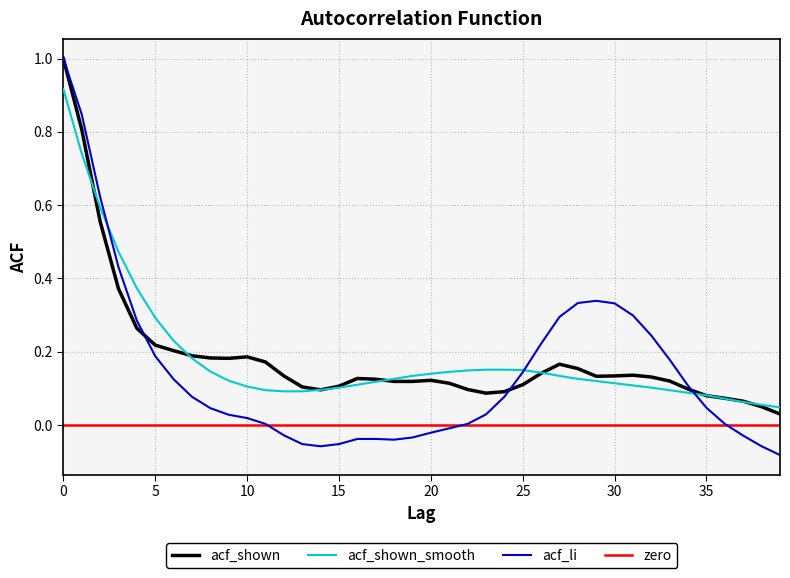

How many values in the acf_li series are below 0?

13